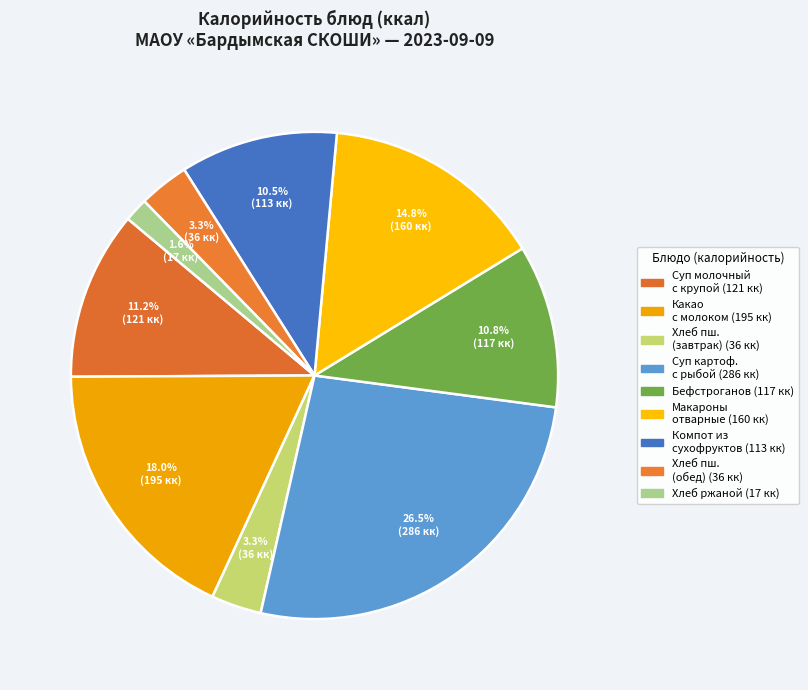

Count the number of slices in the pie.

9